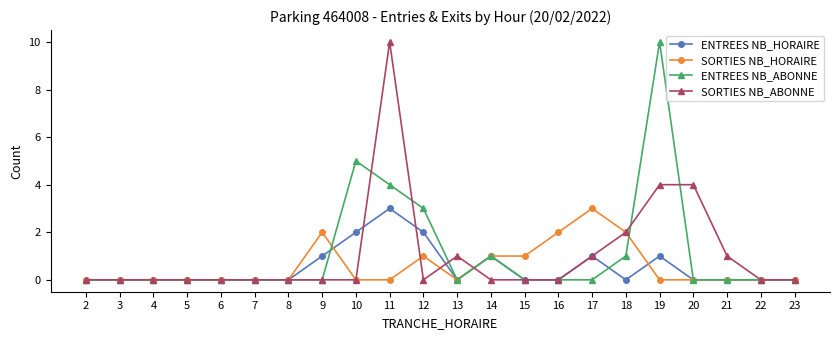

Reading left to right, transcribe all the data shown in this chart.

ENTREES NB_HORAIRE: 2=0	3=0	4=0	5=0	6=0	7=0	8=0	9=1	10=2	11=3	12=2	13=0	14=1	15=0	16=0	17=1	18=0	19=1	20=0	21=0	22=0	23=0
SORTIES NB_HORAIRE: 2=0	3=0	4=0	5=0	6=0	7=0	8=0	9=2	10=0	11=0	12=1	13=0	14=1	15=1	16=2	17=3	18=2	19=0	20=0	21=0	22=0	23=0
ENTREES NB_ABONNE: 2=0	3=0	4=0	5=0	6=0	7=0	8=0	9=0	10=5	11=4	12=3	13=0	14=1	15=0	16=0	17=0	18=1	19=10	20=0	21=0	22=0	23=0
SORTIES NB_ABONNE: 2=0	3=0	4=0	5=0	6=0	7=0	8=0	9=0	10=0	11=10	12=0	13=1	14=0	15=0	16=0	17=1	18=2	19=4	20=4	21=1	22=0	23=0